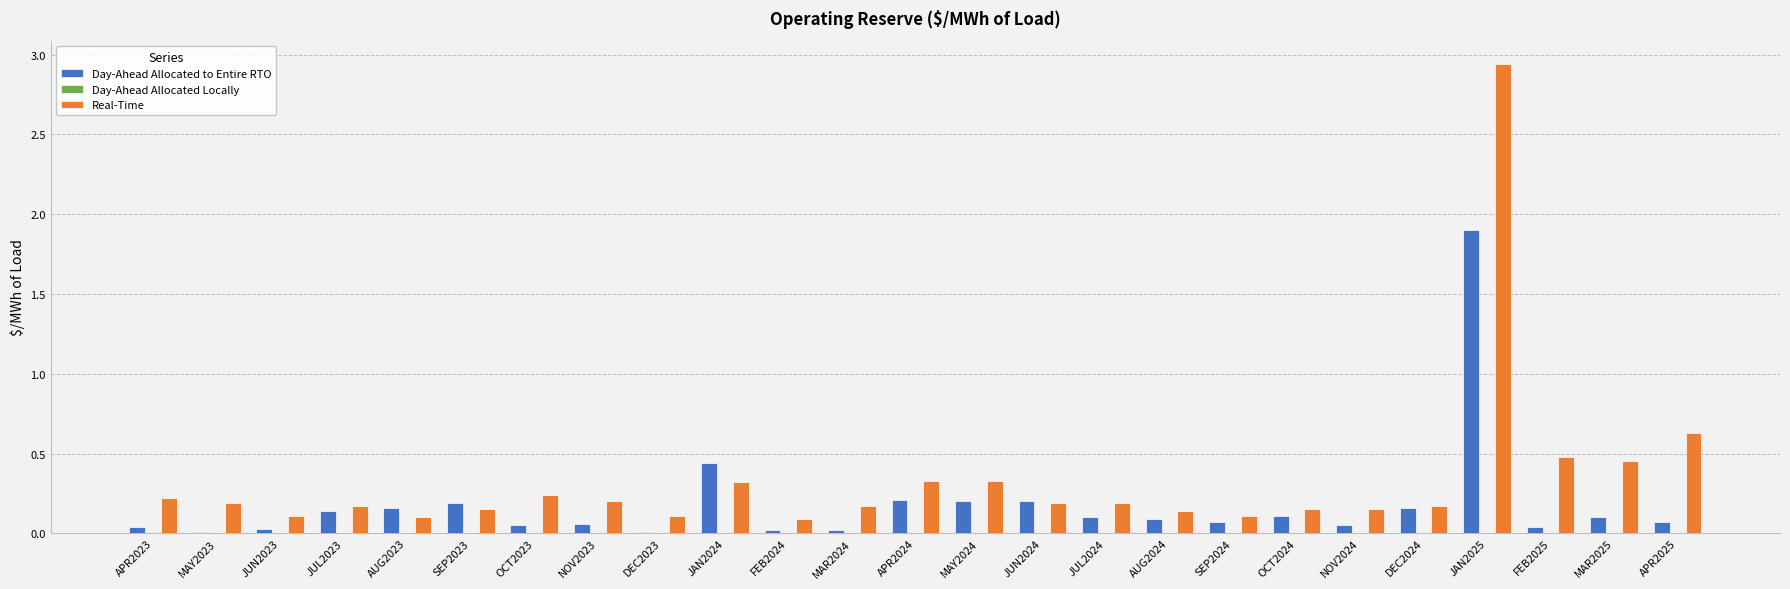

At which category is the sum across all series the highest?

JAN2025